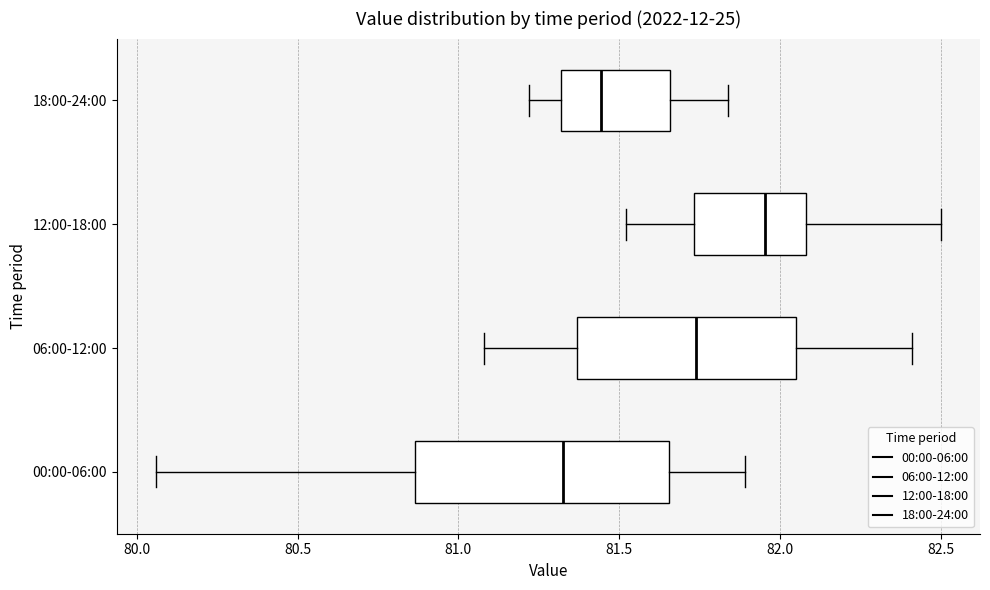

Reading bottom to top, read every box against the x-axis: the position of its median line, the range the box covers, and the ends of its whiskers. The values are not printed on the chart, so give them approximately, as read against the axis.

00:00-06:00: median 81.35, box 80.85 to 81.65, whiskers 80.05 to 81.90
06:00-12:00: median 81.75, box 81.35 to 82.05, whiskers 81.10 to 82.40
12:00-18:00: median 81.95, box 81.75 to 82.10, whiskers 81.50 to 82.50
18:00-24:00: median 81.45, box 81.30 to 81.65, whiskers 81.20 to 81.85